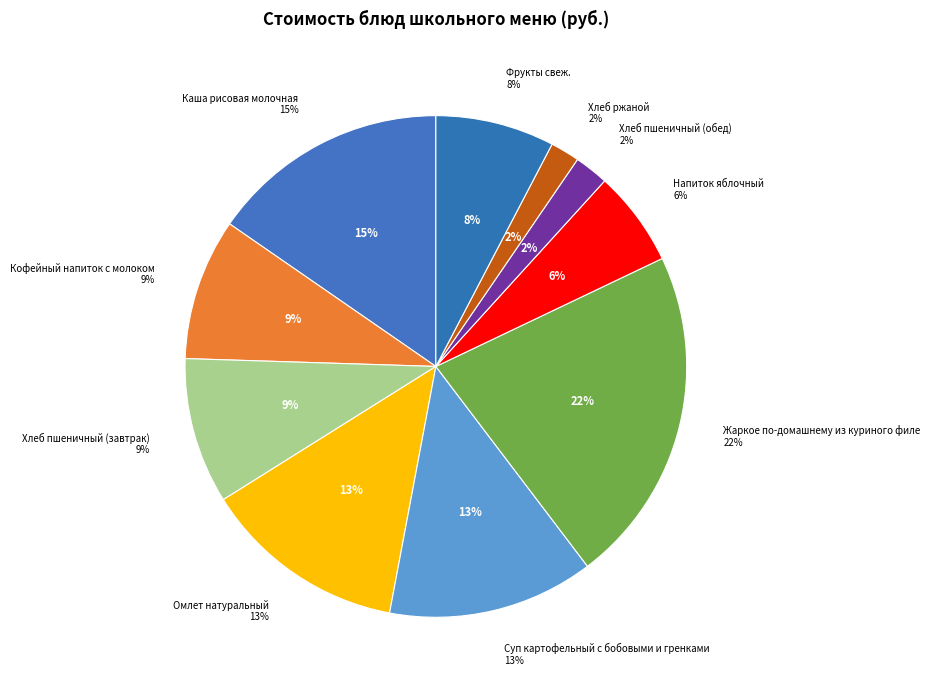

What percentage is the Фрукты свеж. slice, to the nearest percent?

8%